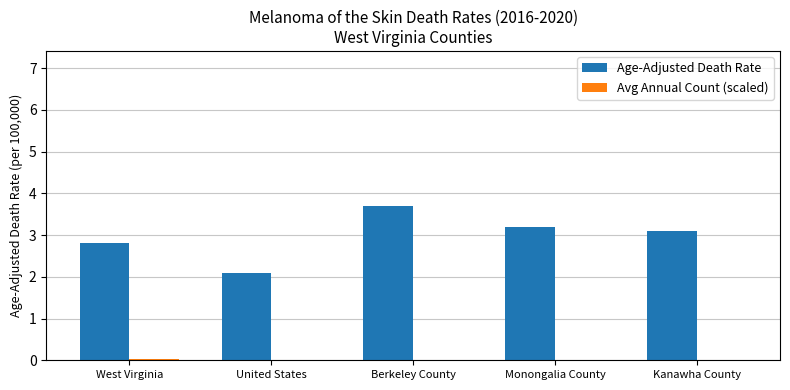

Which series has the largest total across all categories?

Age-Adjusted Death Rate